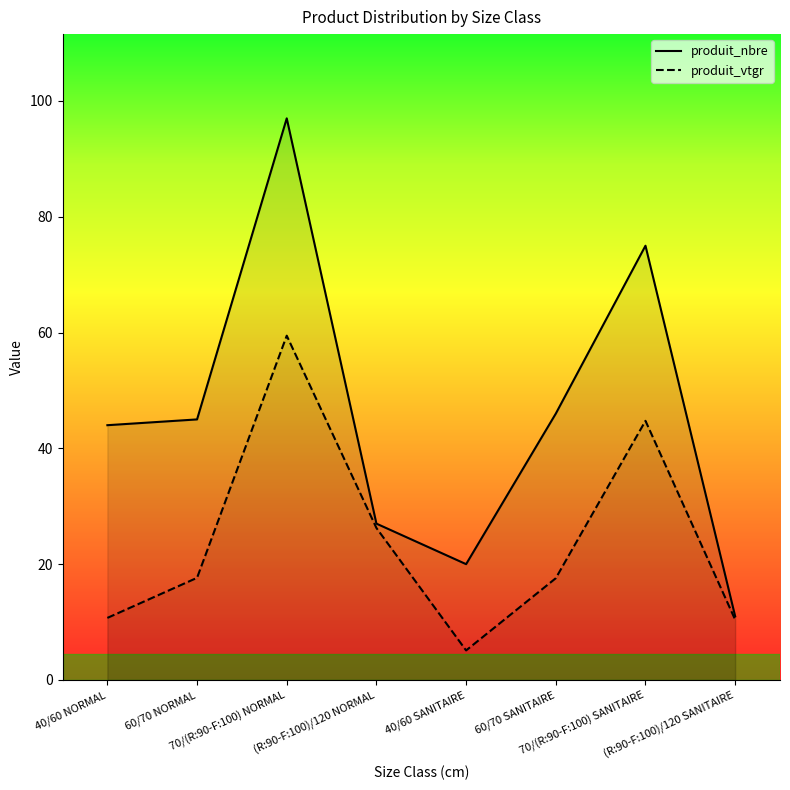

Which series has the largest range (max minus min)?

produit_nbre